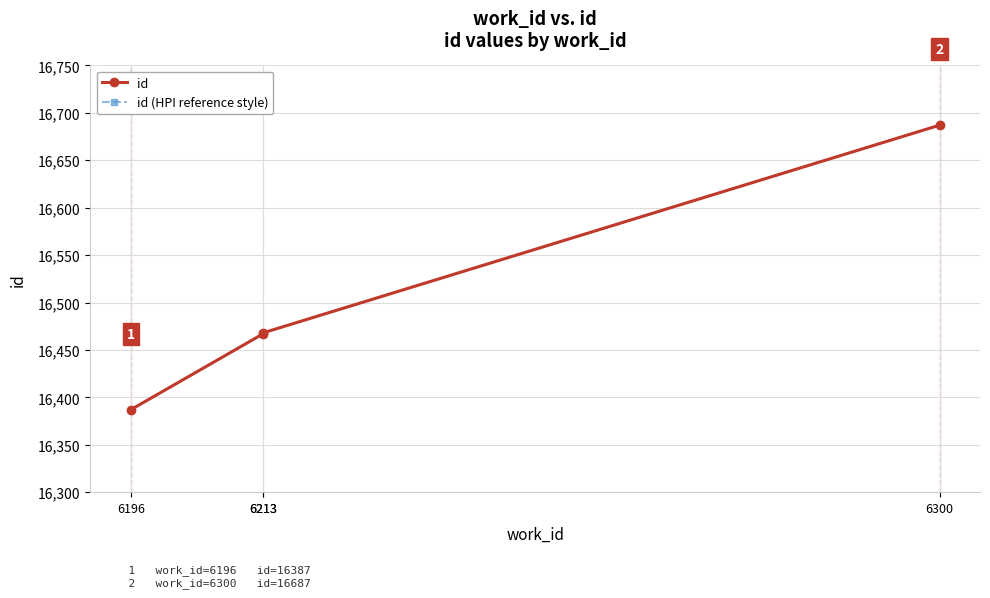

How many lines are shown in the chart?

2